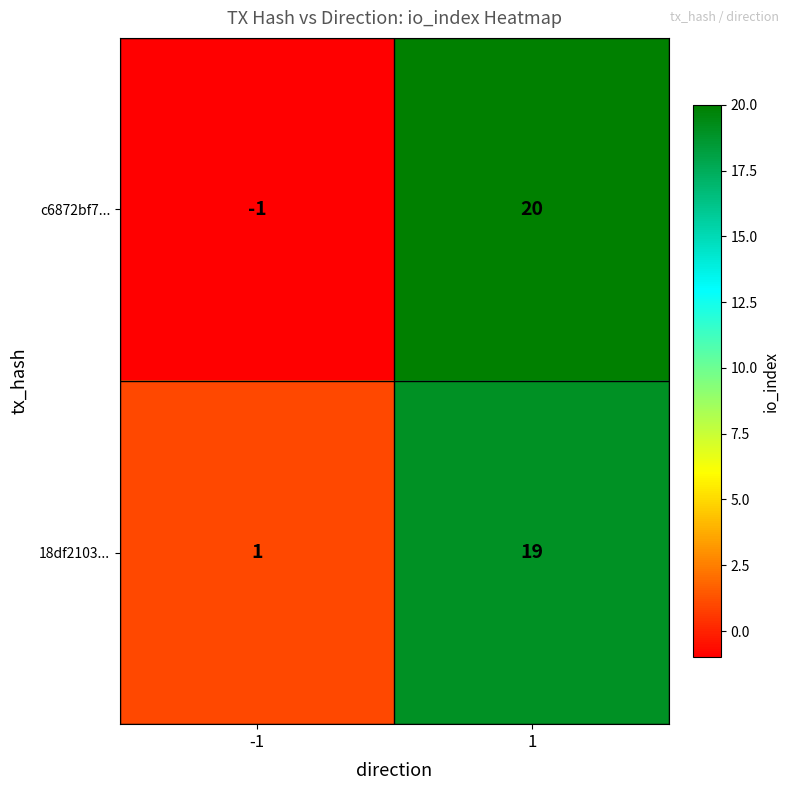

How many categories are shown in the chart?

2